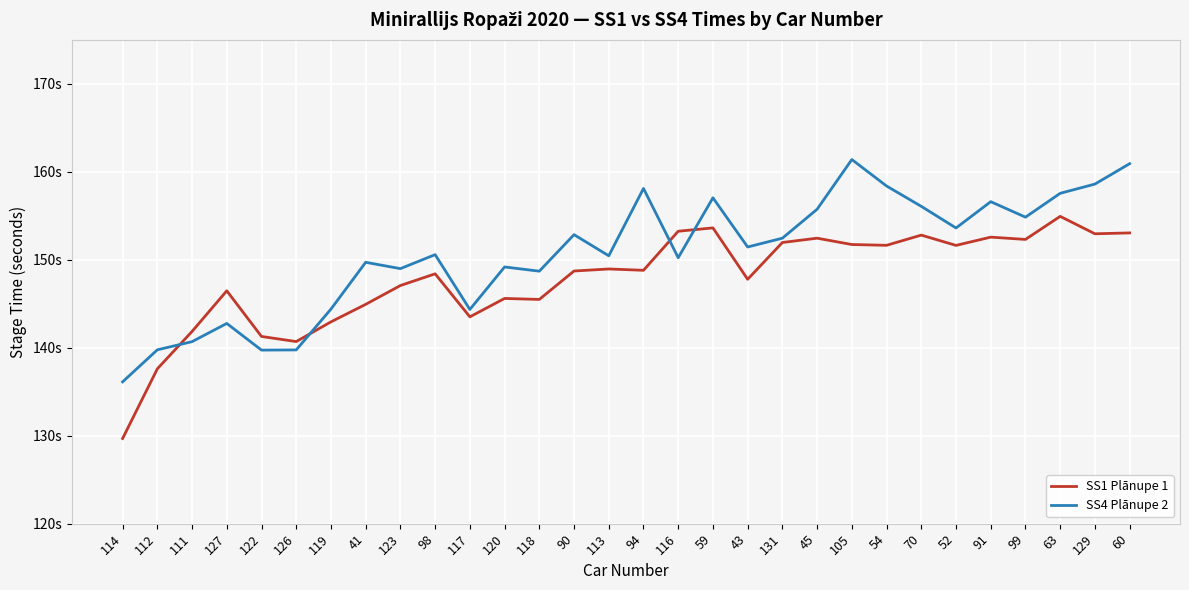

Does the chart have visible grid lines?

Yes